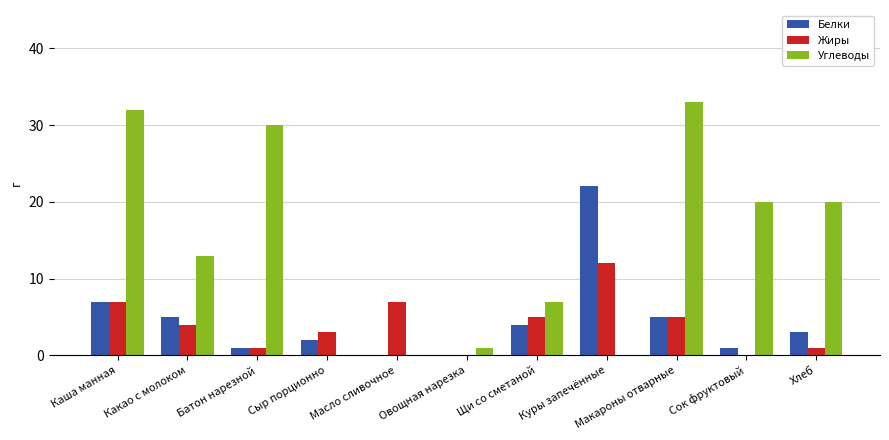

At which label is Углеводы closest to 16?

Какао с молоком